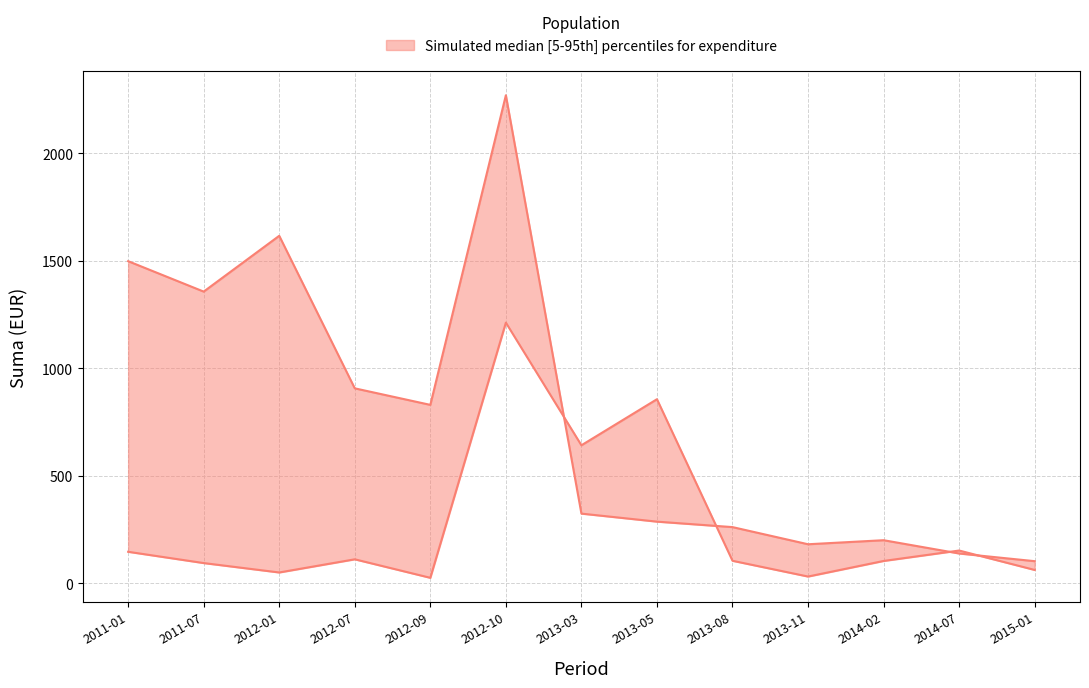

Which series changed the most between 2013-11 and 2014-07?

lower